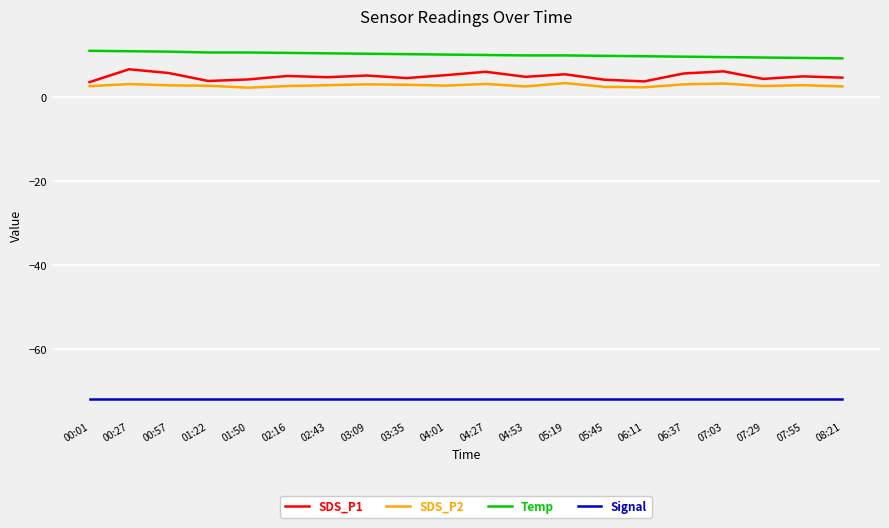

How many lines are shown in the chart?

4